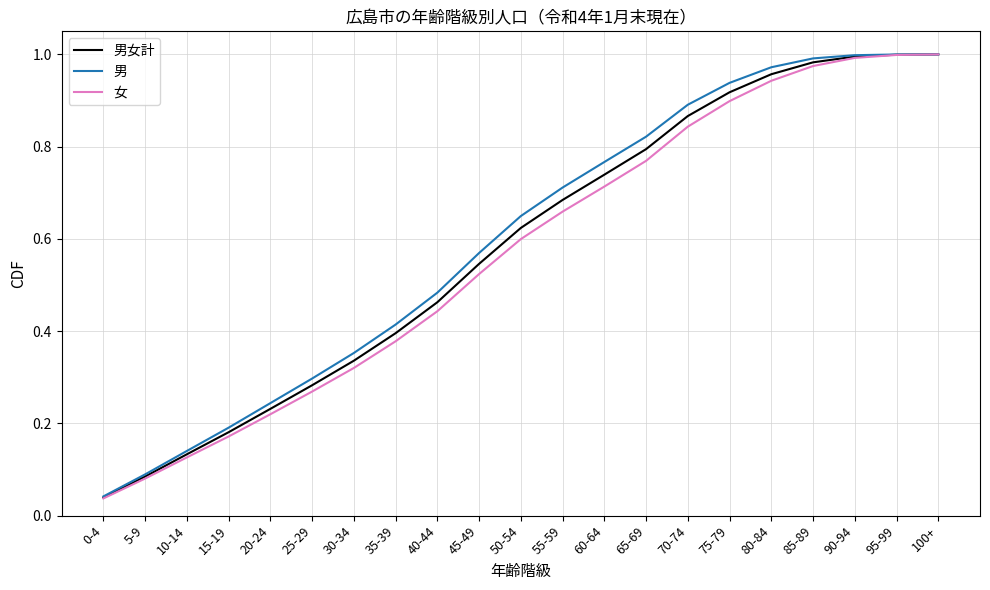

What is the total value across all series at 80-84?

2.9